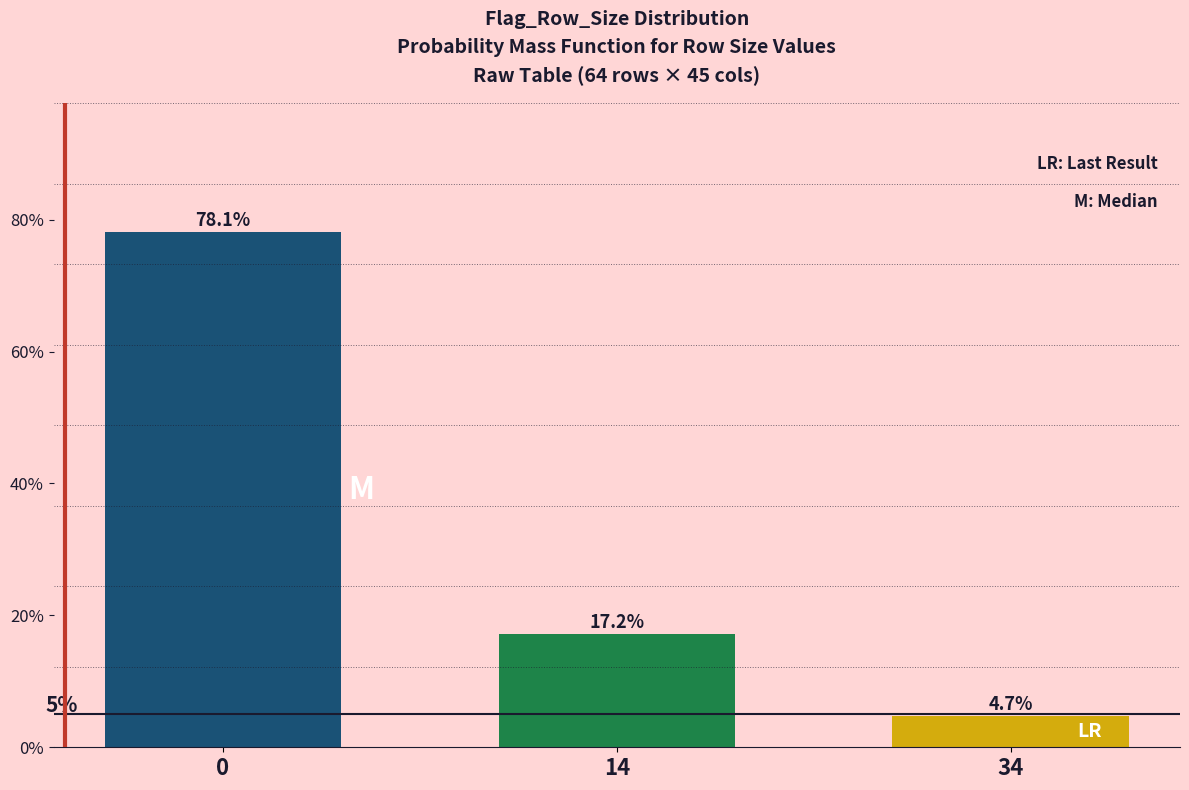

Reading left to right, what are all the values shown in this chart?

0=78.1	14=17.2	34=4.7